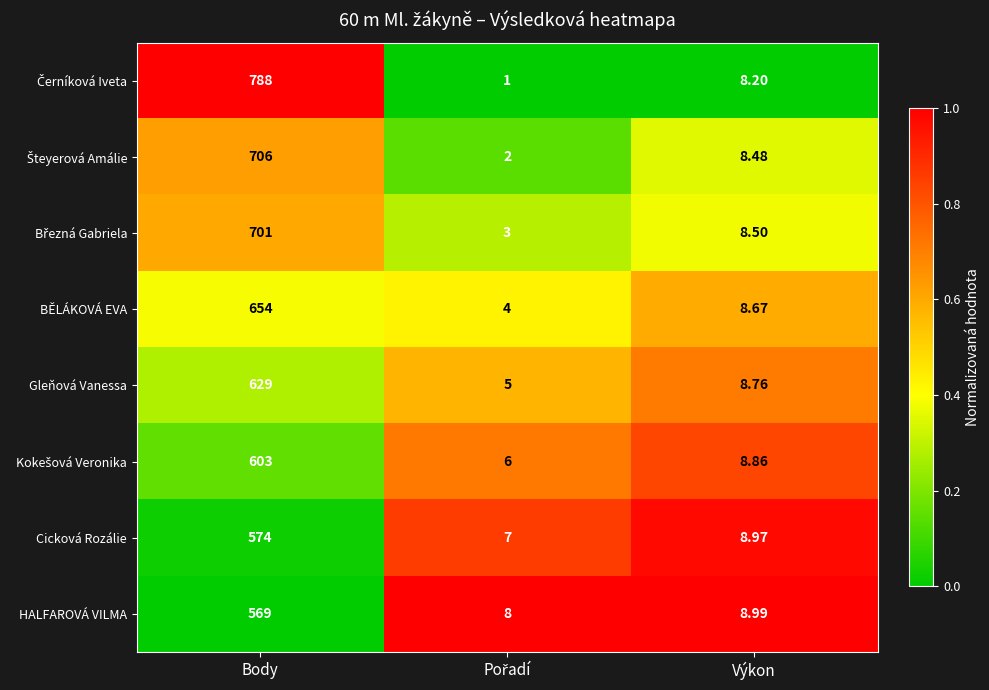

Which label corresponds to the largest value in the chart?

Body